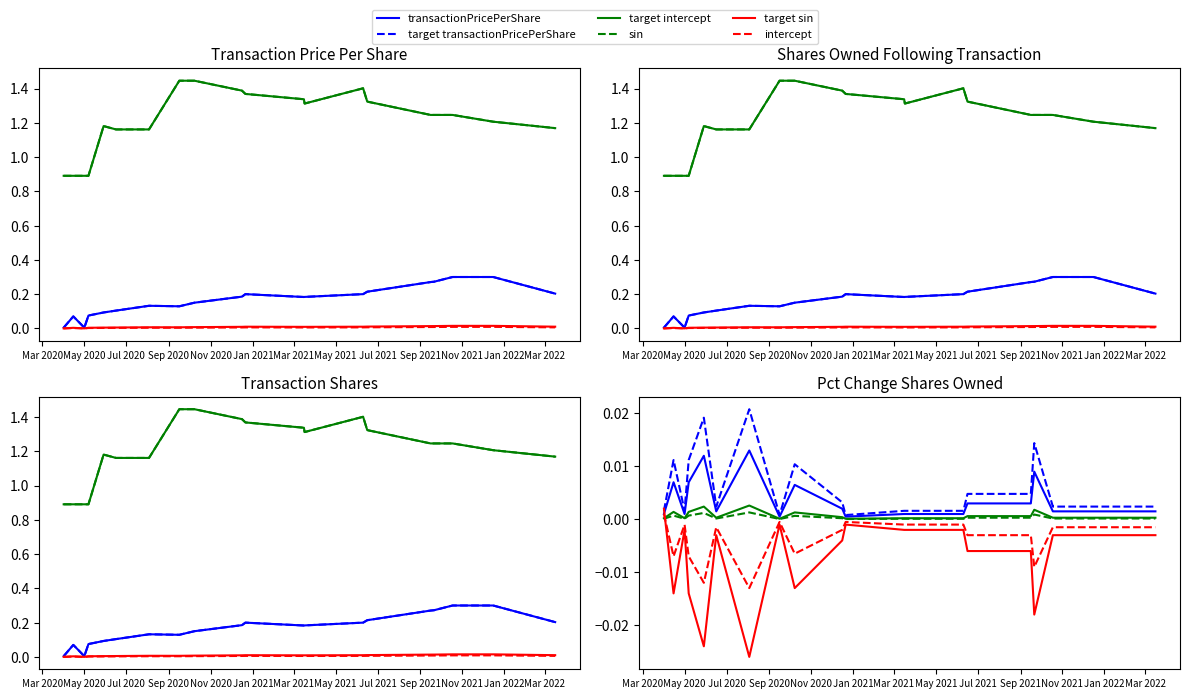

Rank the series by their maximum value, from lowest to highest.

intercept, sin, target sin, target intercept, transactionPricePerShare, target transactionPricePerShare